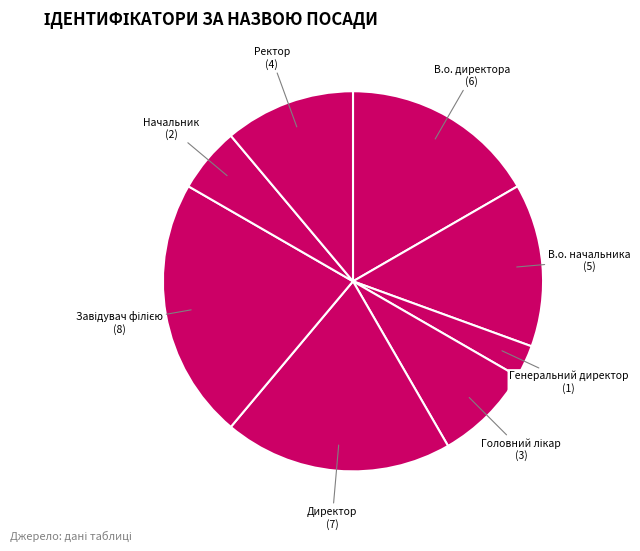

Approximately how many times larger is the value at Директор compared to В.о. начальника?

1.4